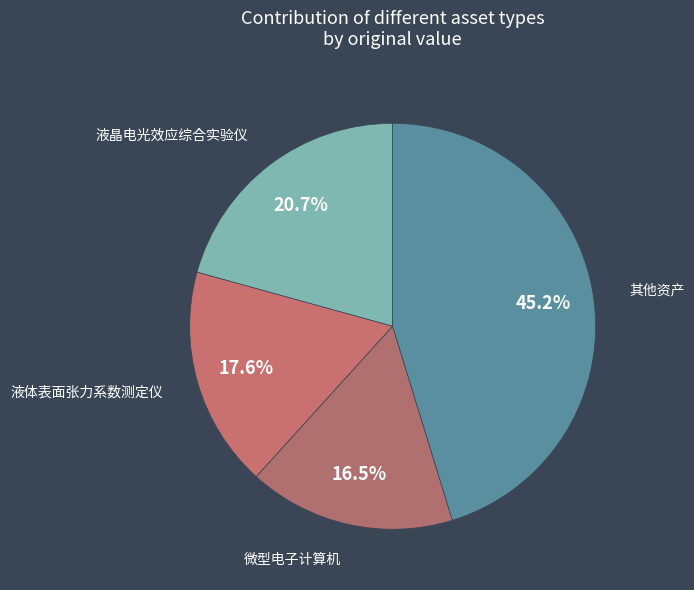

Count the number of slices in the pie.

4